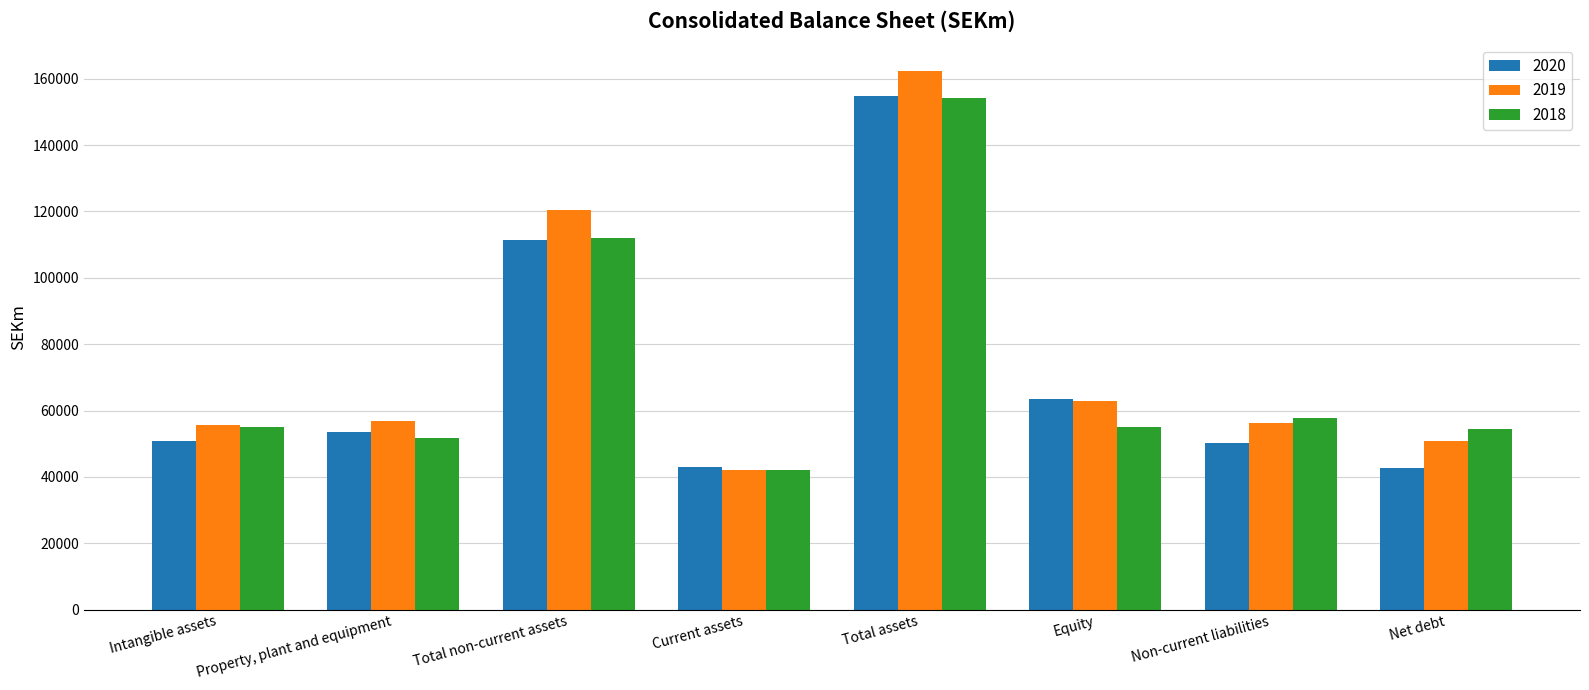

Which series has the largest range (max minus min)?

2019